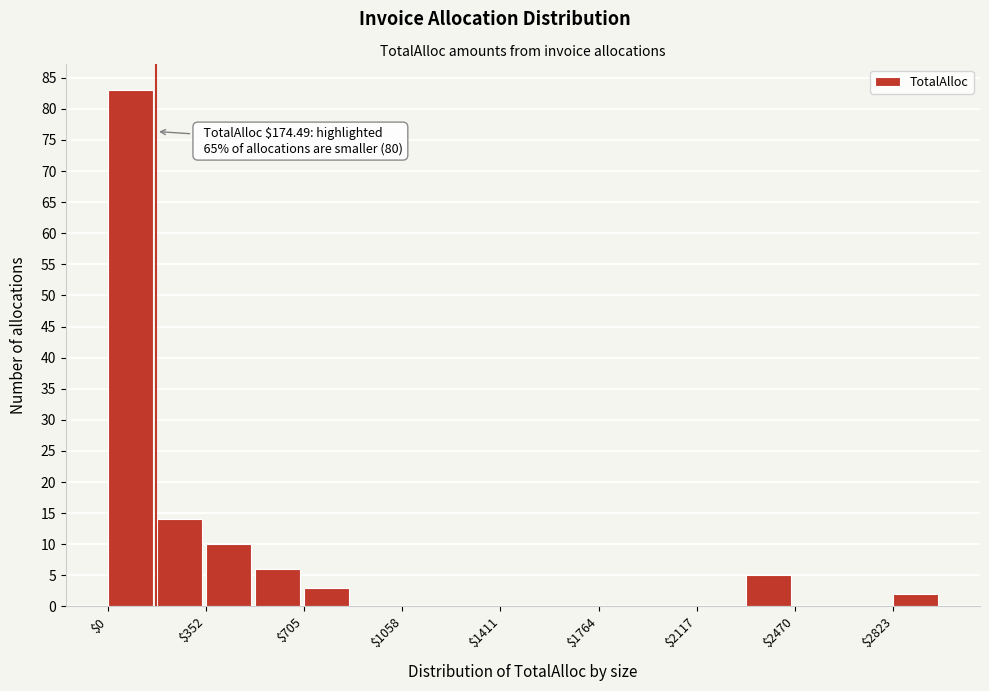

Read against the x-axis, roughly where is the centre of the tallest bar?

100